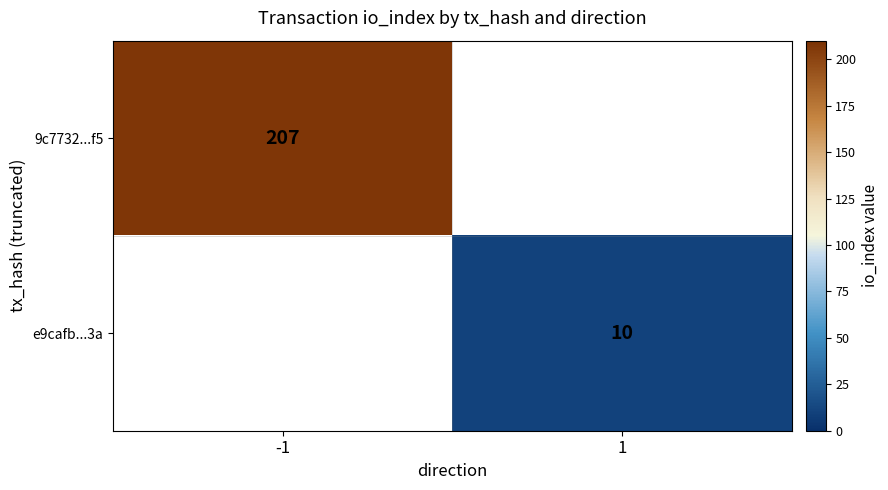

Is it true that e9cafb...3a equals 3.7 at 1?

False